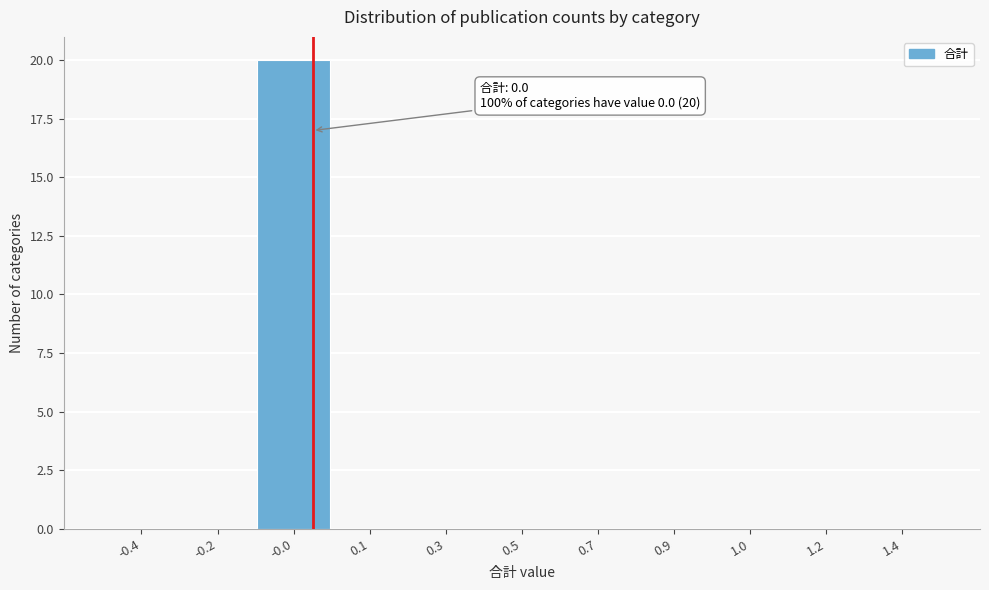

Reading left to right, what are all the values shown in this chart?

-0.4=0	-0.2=0	-0.0=20	0.1=0	0.3=0	0.5=0	0.7=0	0.9=0	1.0=0	1.2=0	1.4=0